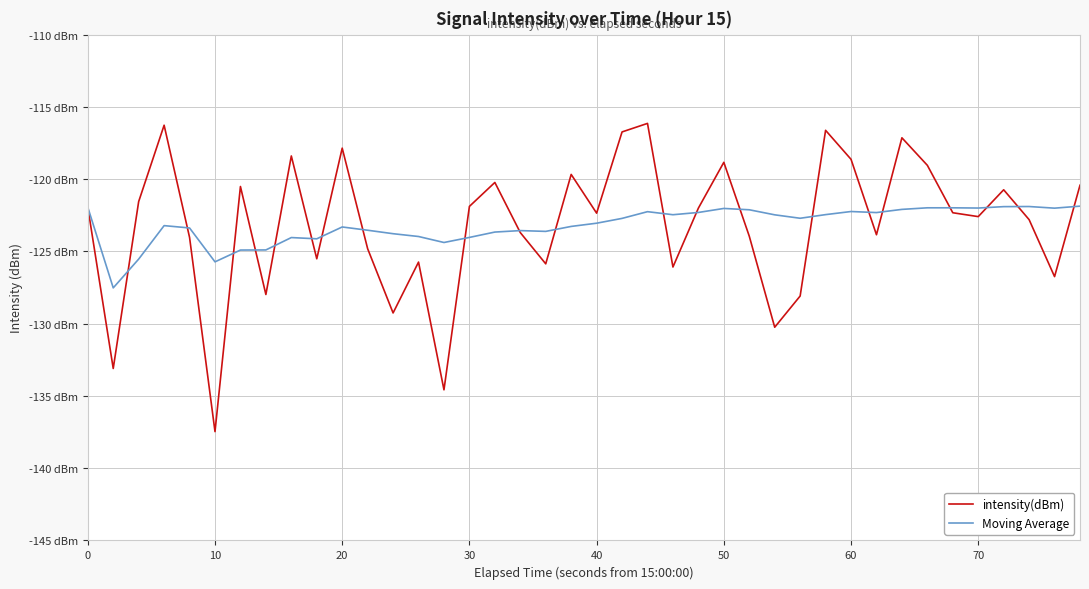

Does the chart have visible grid lines?

Yes